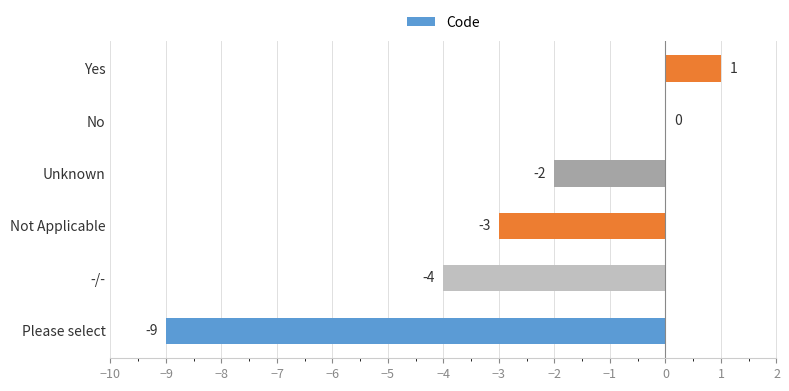

The value at No is -4. True or false?

False